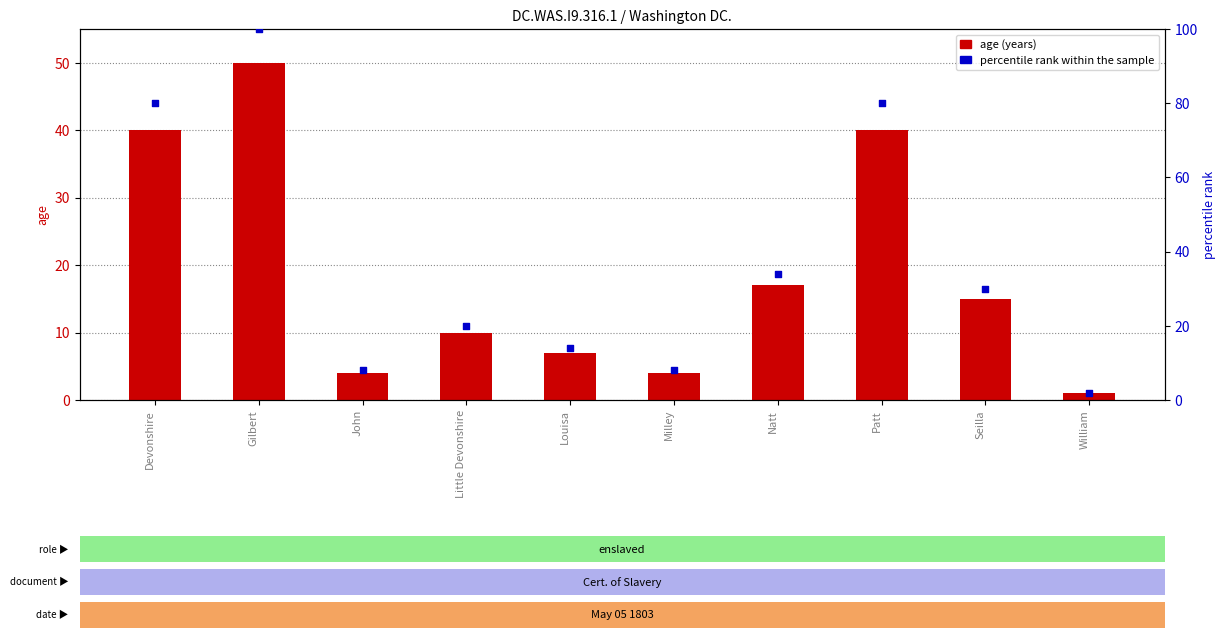

Which series has the largest Y range (max minus min)?

percentile rank within the sample